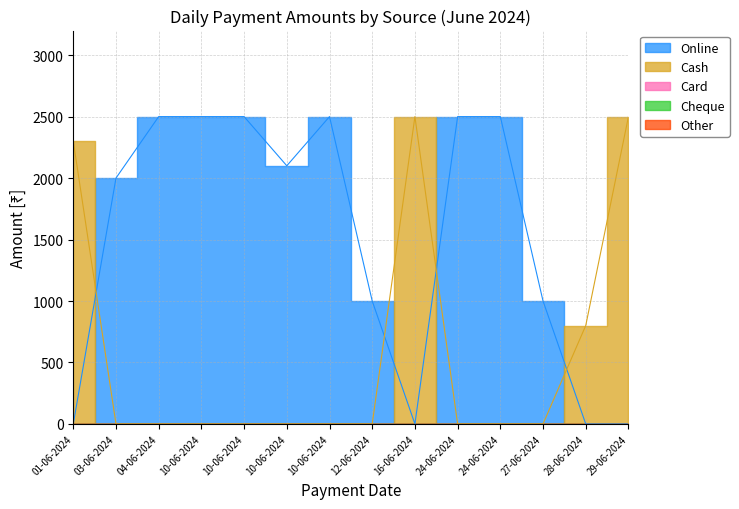

Reading left to right, transcribe all the data shown in this chart.

Cash: 2300	0	0	0	0	0	0	0	2500	0	0	0	800	2500
Online: 0	2000	2500	2500	2500	2100	2500	1000	0	2500	2500	1000	0	0
Card: 0	0	0	0	0	0	0	0	0	0	0	0	0	0
Cheque: 0	0	0	0	0	0	0	0	0	0	0	0	0	0
Other: 0	0	0	0	0	0	0	0	0	0	0	0	0	0